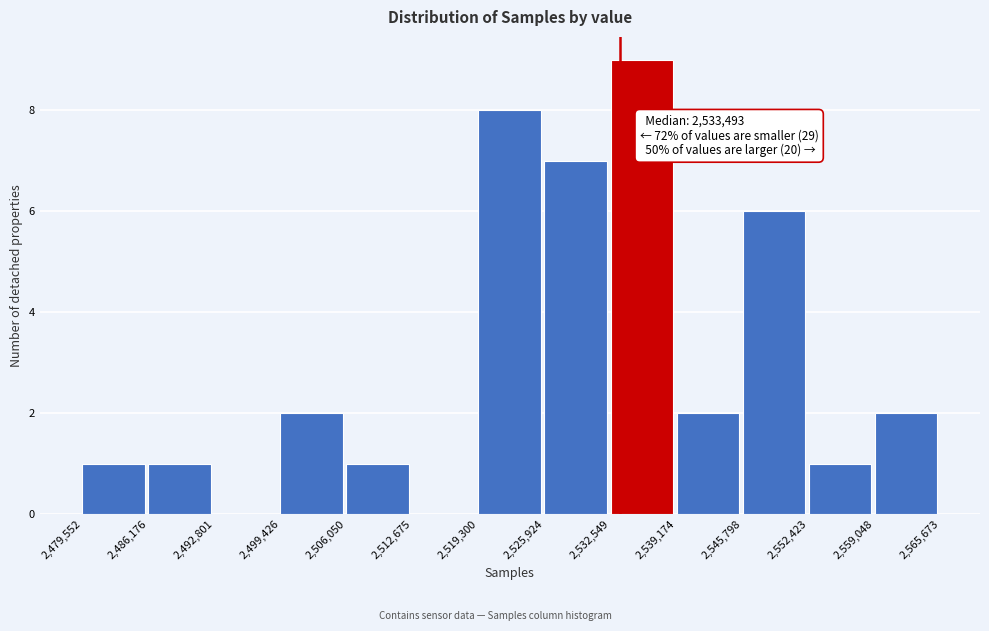

Which range on the x-axis has the tallest bar?

2,532,549 to 2,539,174